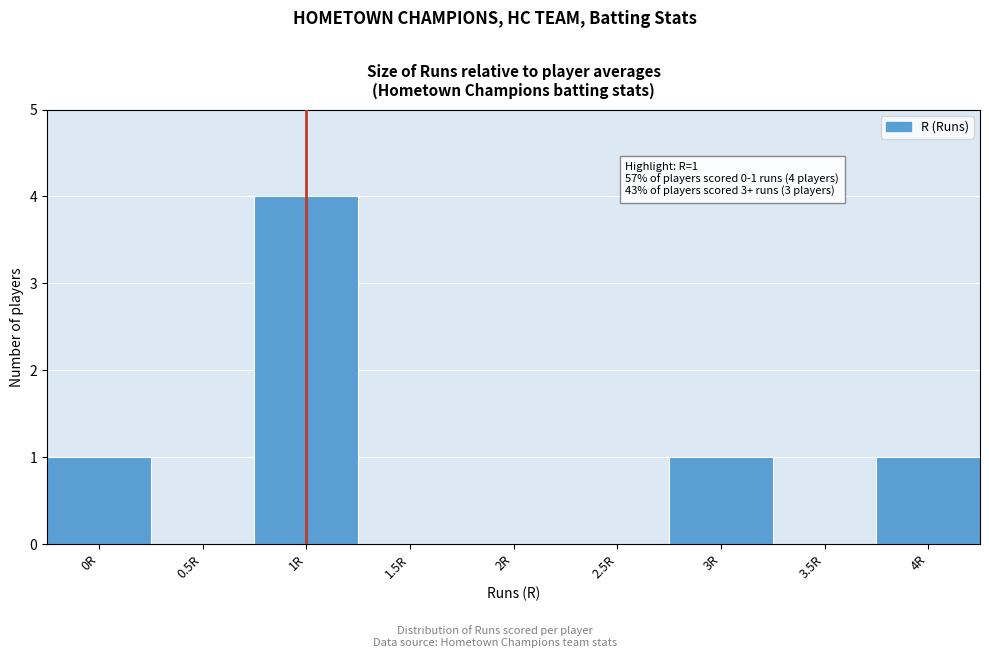

Reading left to right, list all the values displayed in this chart.

0R=1	0.5R=0	1R=4	1.5R=0	2R=0	2.5R=0	3R=1	3.5R=0	4R=1